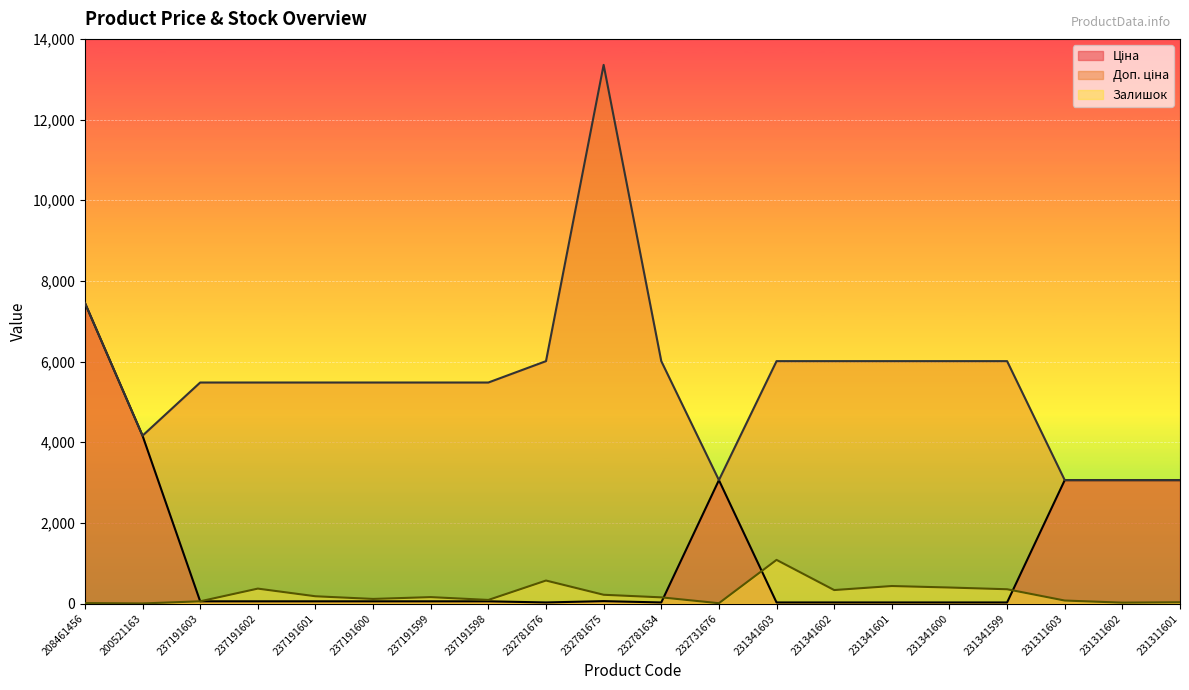

Where do Ціна and Залишок first cross each other?

200521163 and 237191603